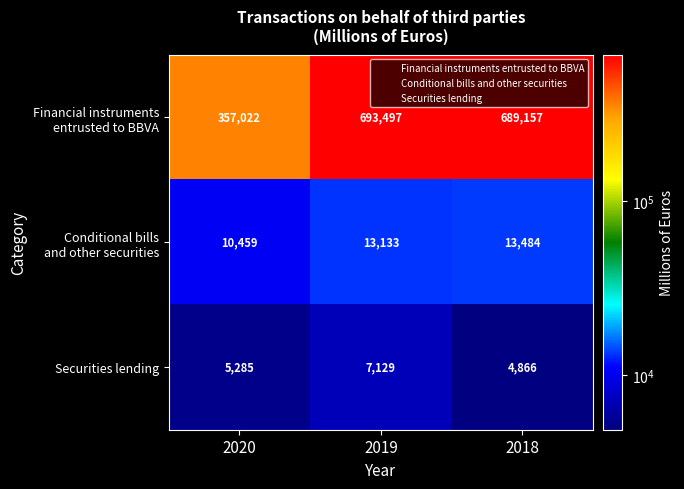

The value of Securities lending at 2018 is 4866. True or false?

True